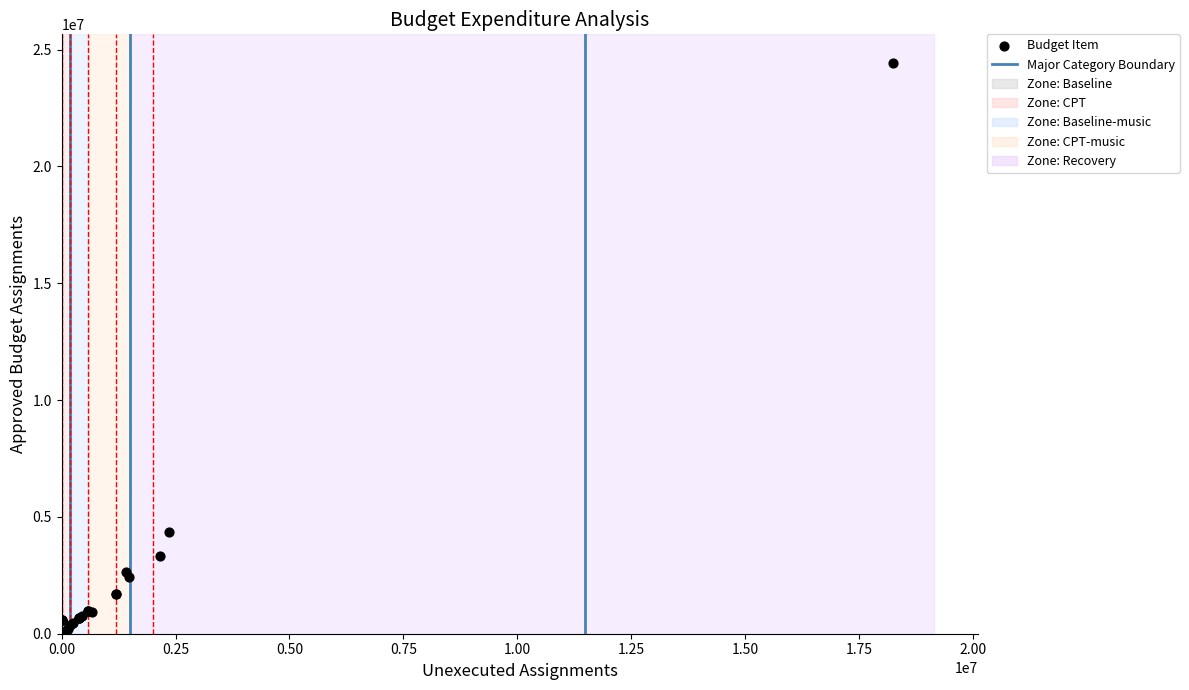

What Y value in the scatter plot is closest to 12220136?

4333560.0